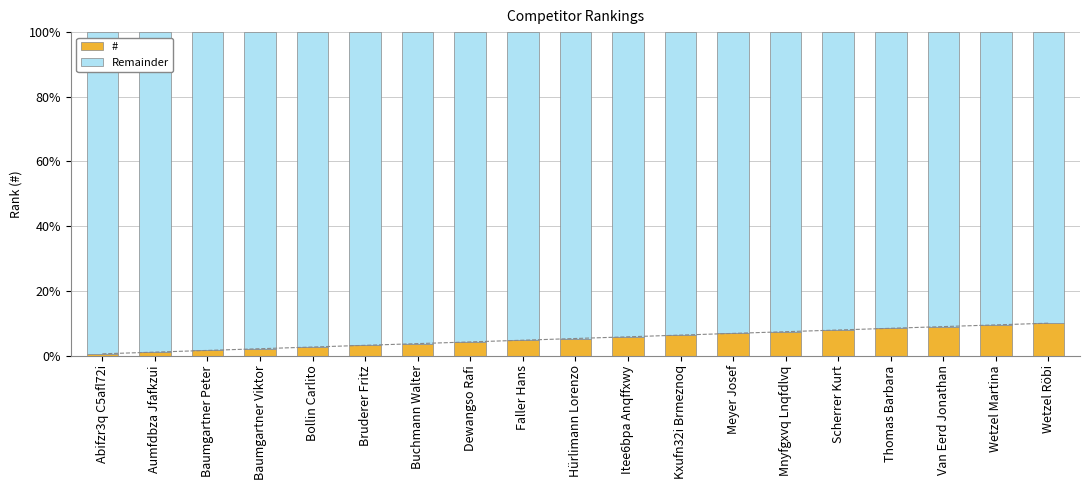

Count the number of data series in this chart.

2